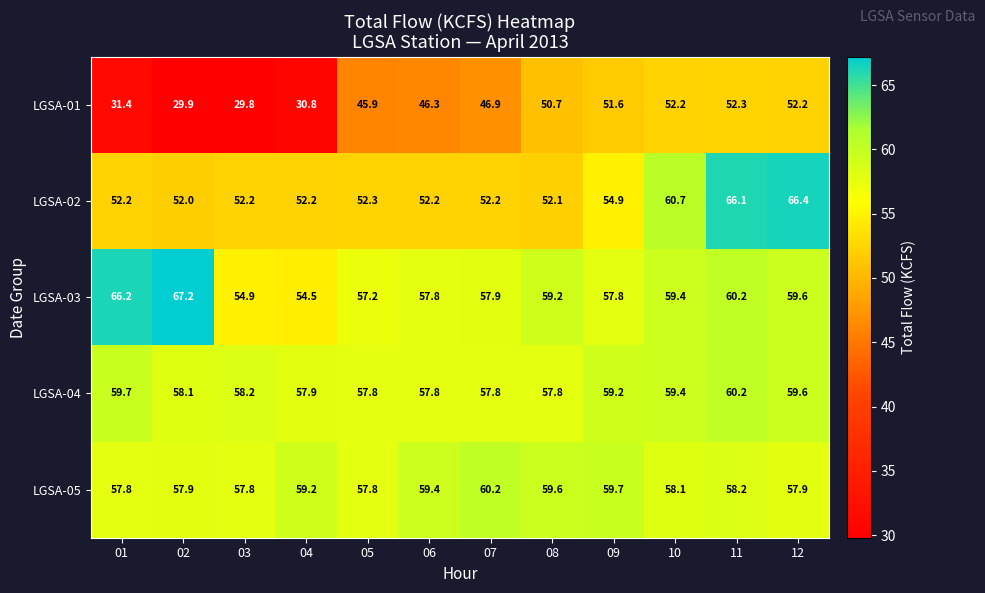

Which series changed the most between 02 and 08?

LGSA-01